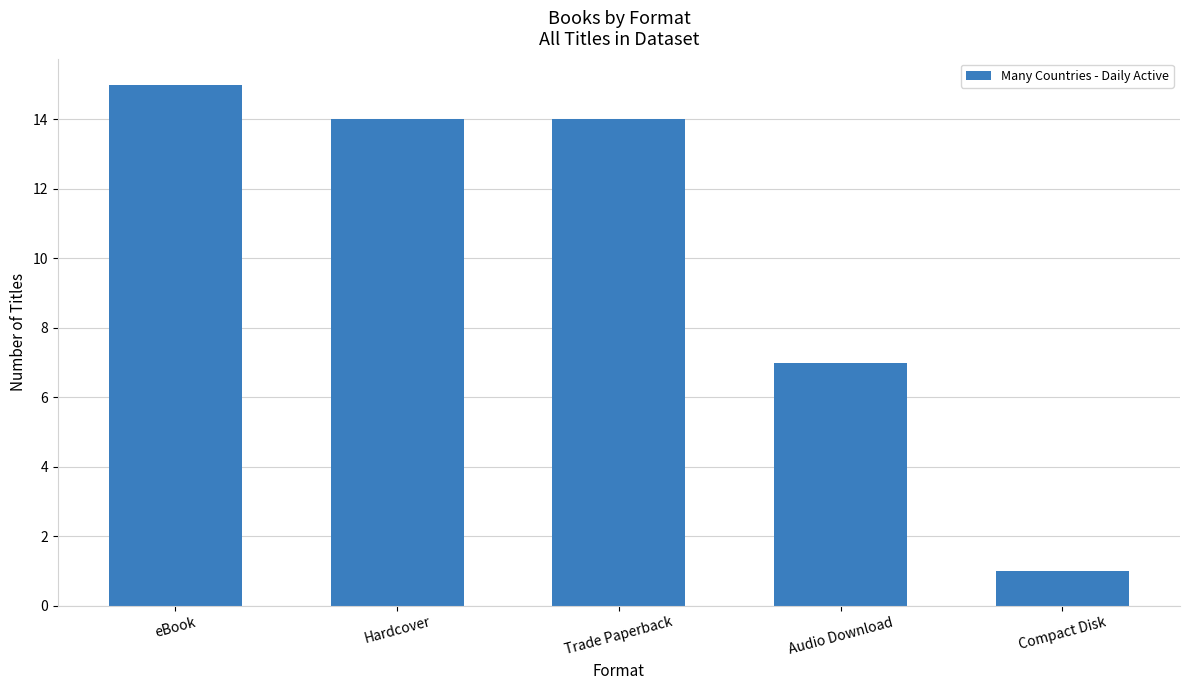

What position from the left is Hardcover?

2